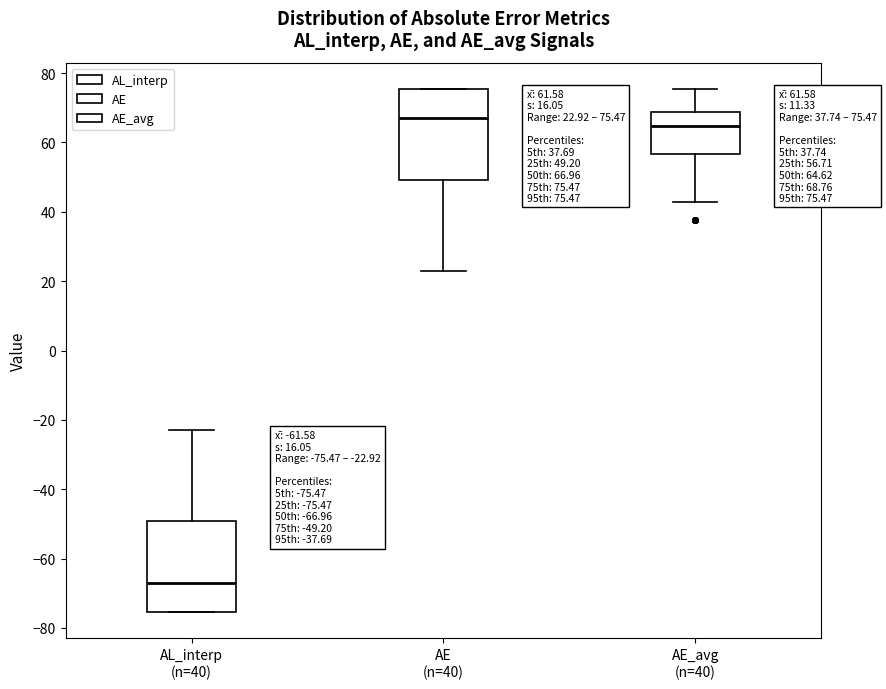

Which box's median line is the lowest?

AL_interp (n=40)